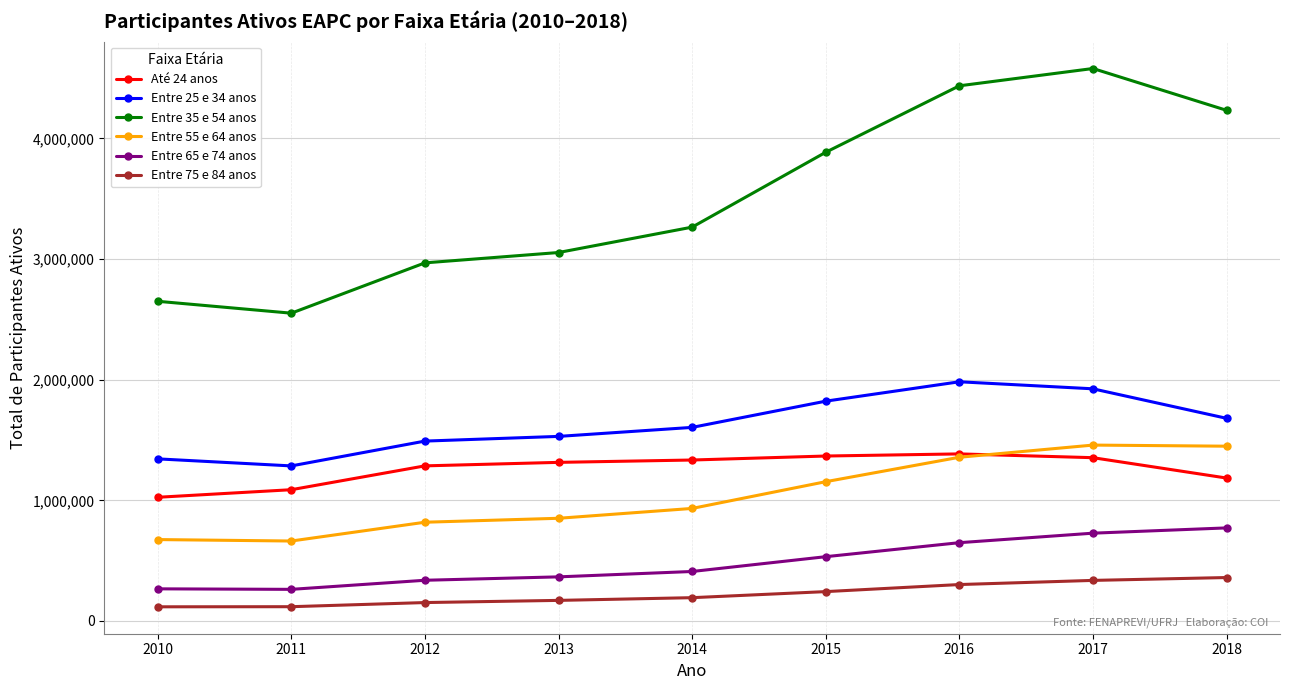

At 2013, list the series in order from smallest to largest.

Entre 75 e 84 anos, Entre 65 e 74 anos, Entre 55 e 64 anos, Até 24 anos, Entre 25 e 34 anos, Entre 35 e 54 anos